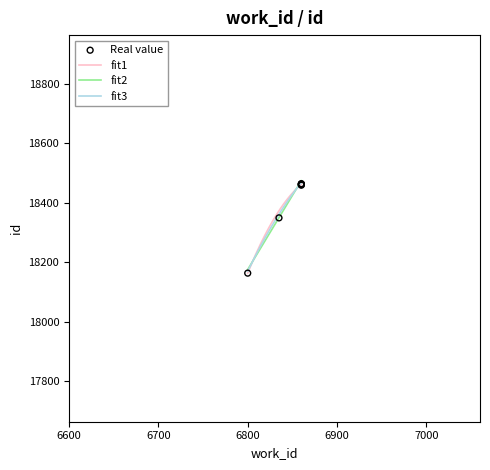

Between 6835 and 6860, which is larger?

6860